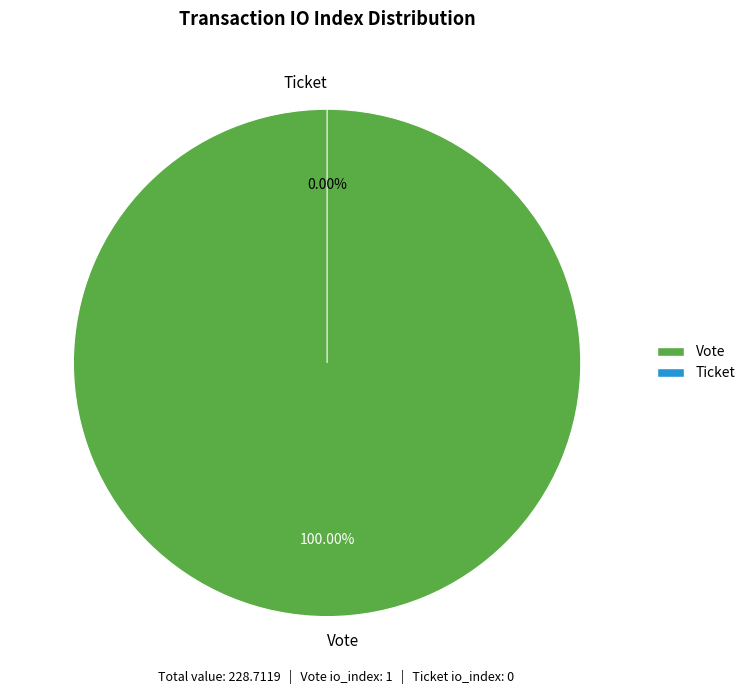

What is the smallest slice in the pie chart?

Ticket